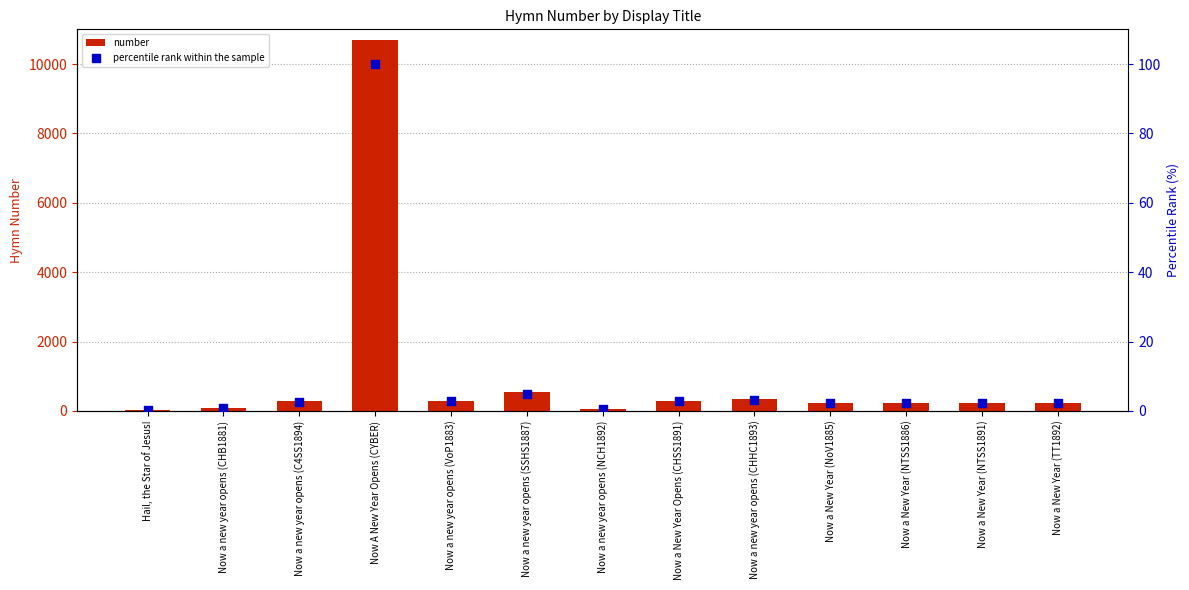

At how many categories does at least one series exceed 2341?

1